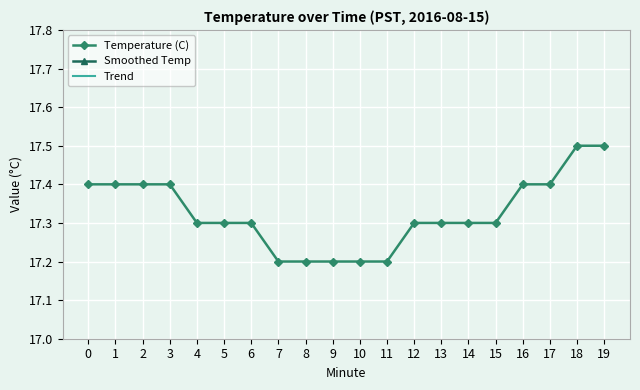

Which series changed the most between 4 and 19?

Temperature (C)